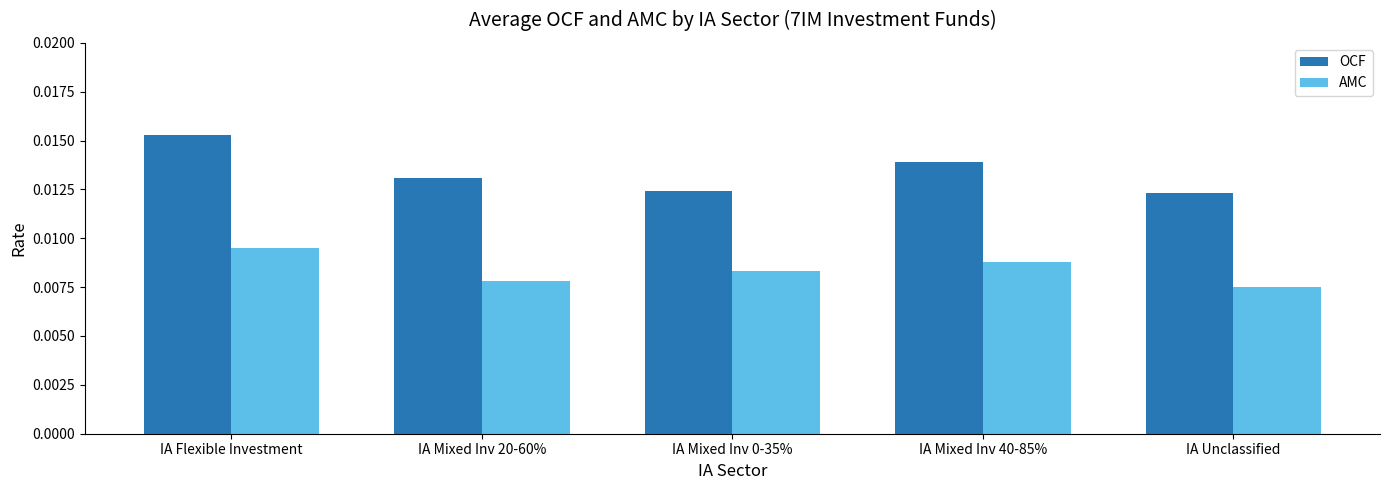

At how many categories does at least one series exceed 0?

5